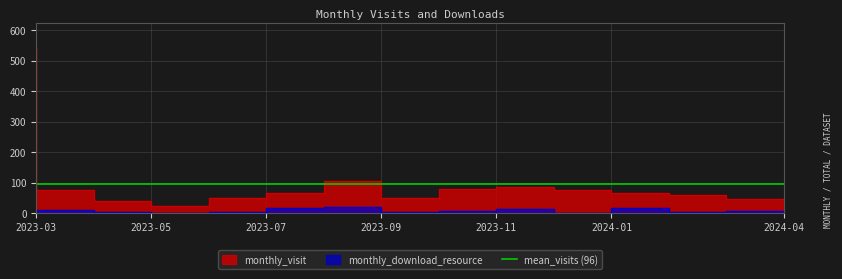

How many interior local peaks does the monthly_download_resource series have?

4